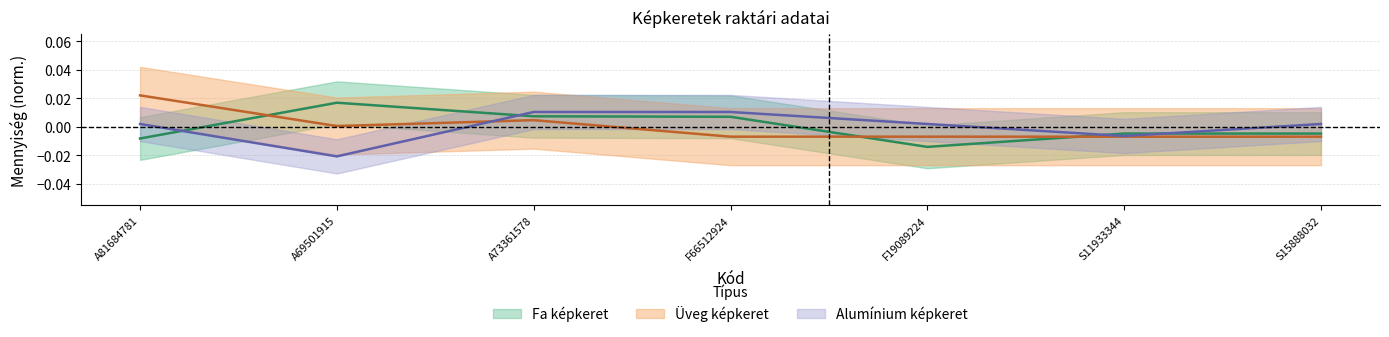

Rank the categories by Fa képkeret value from lowest to highest.

F19089224, A81684781, S11933344, S15888032, F66512924, A73361578, A69501915